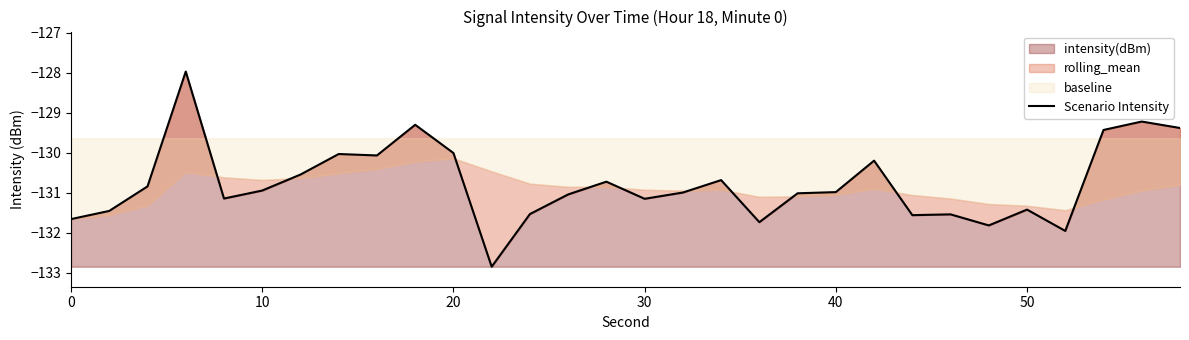

What is the value of the 23rd point from the left?

-131.6